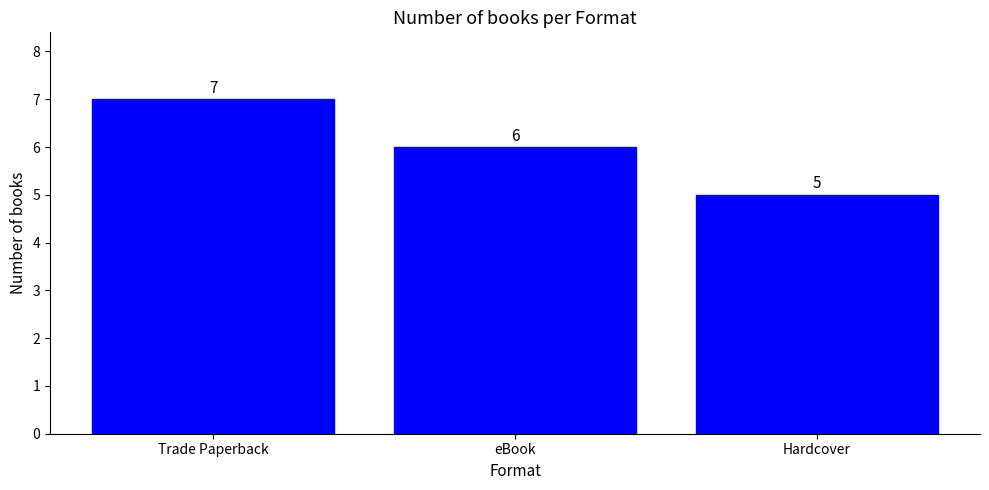

At which label is the value closest to 6?

eBook